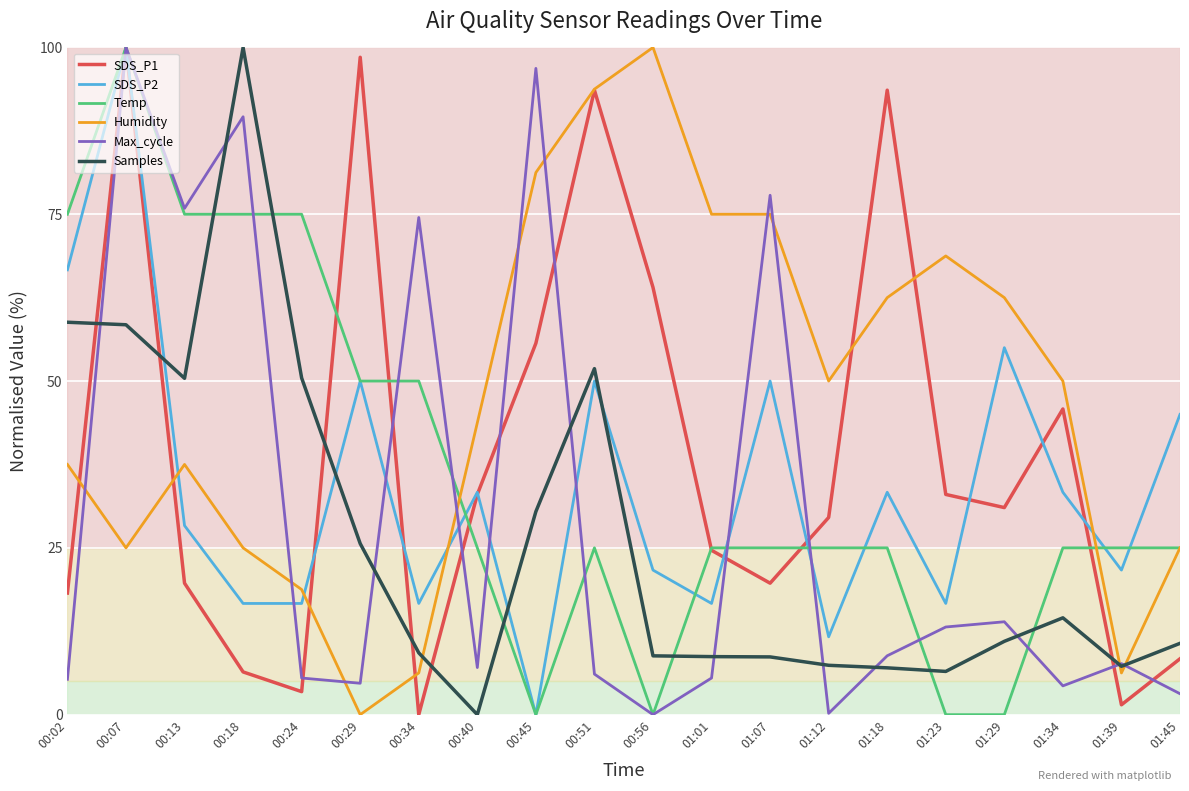

Which category has the highest value in the Max_cycle series?

00:07